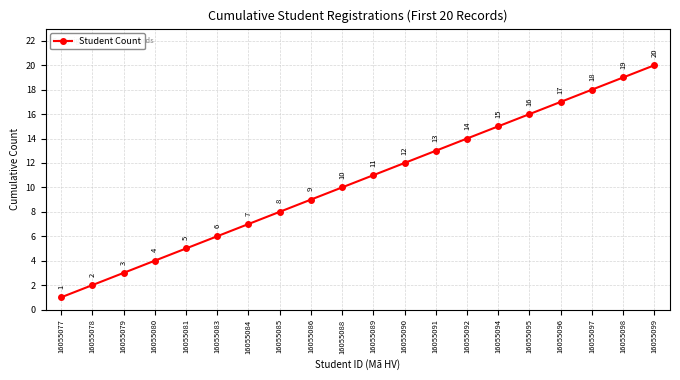

What is the difference between the second highest and second lowest values?

17